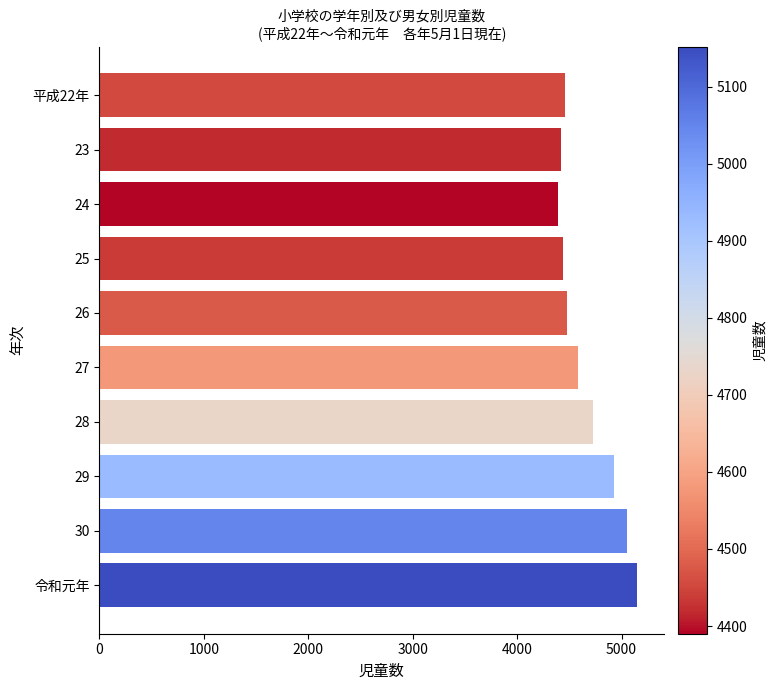

Which has a higher value, 26 or 28?

28